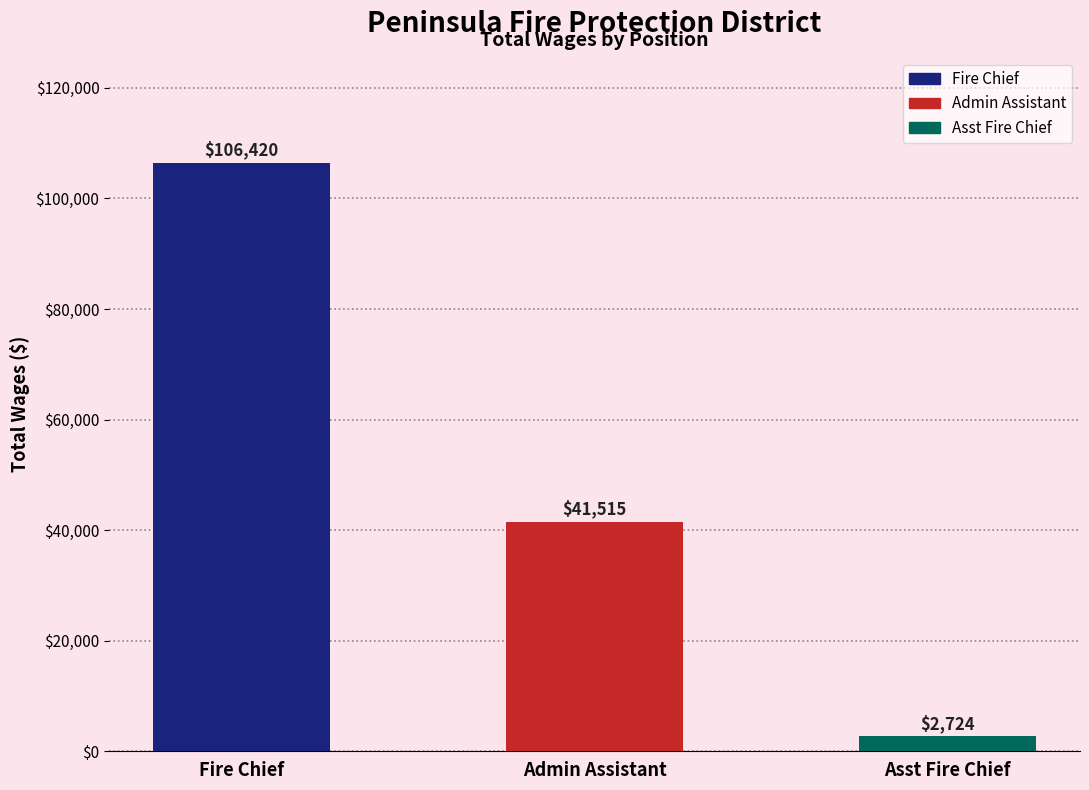

Reading left to right, list all the values displayed in this chart.

Fire Chief=106420	Admin Assistant=41515	Asst Fire Chief=2724